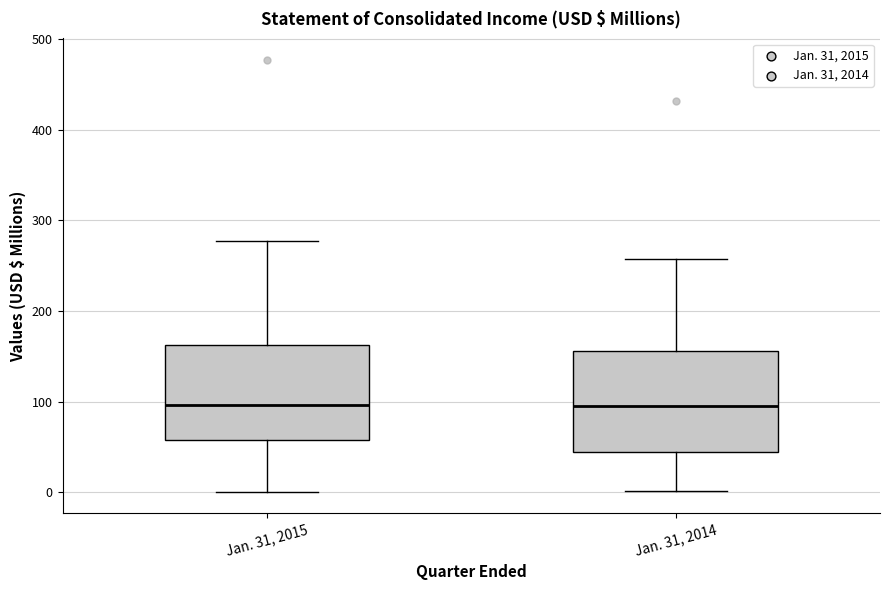

Reading left to right, read every box against the y-axis: the position of its median line, the range the box covers, and the ends of its whiskers. The values are not printed on the chart, so give them approximately, as read against the axis.

Jan. 31, 2015: median 100, box 60 to 160, whiskers 0 to 280
Jan. 31, 2014: median 100, box 40 to 160, whiskers 0 to 260